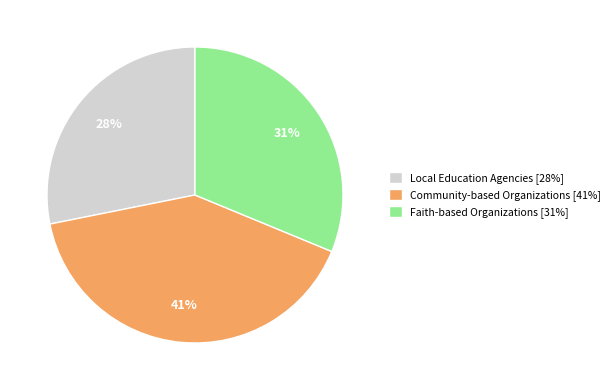

Count the number of slices in the pie.

3